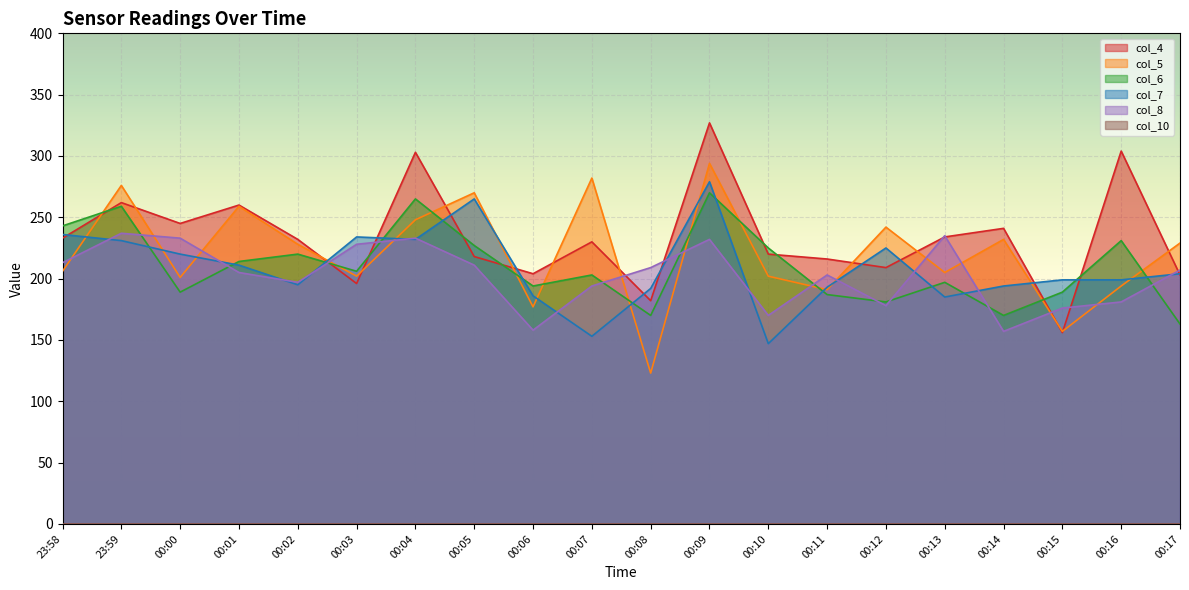

True or false: col_6 and col_8 intersect in this chart.

True